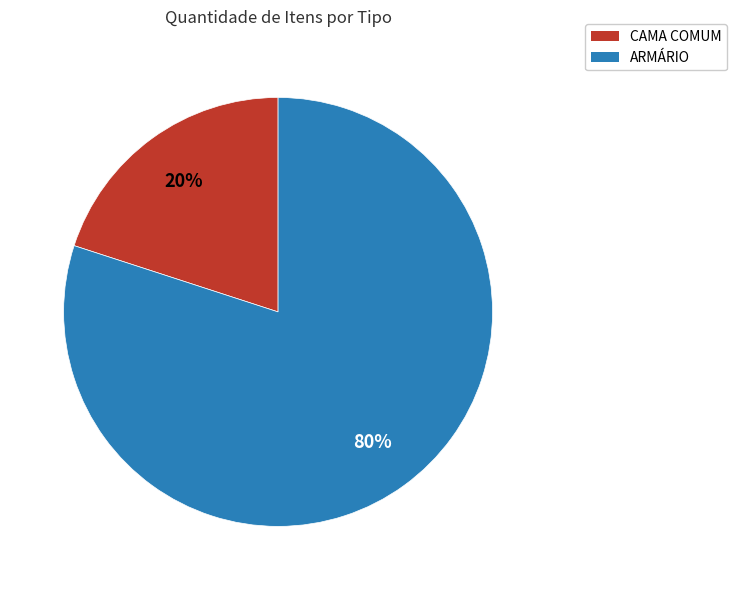

How many segments does this pie chart have?

2